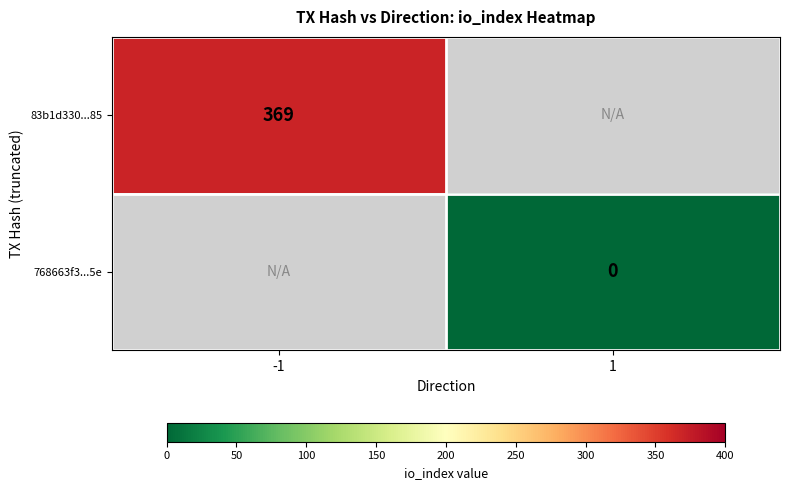

The value of 83b1d330...85 at -1 is 529. True or false?

False